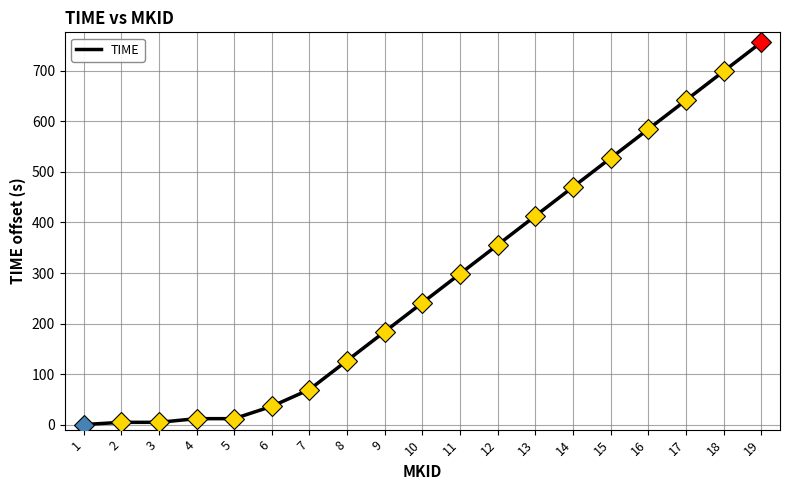

Approximately how many times larger is the value at 7 compared to 14?

0.1